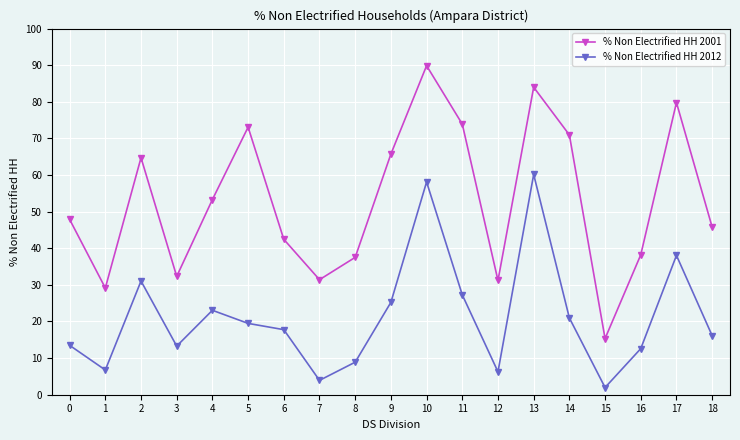

True or false: % Non Electrified HH 2012 has a value of 39.9 at 10.

False